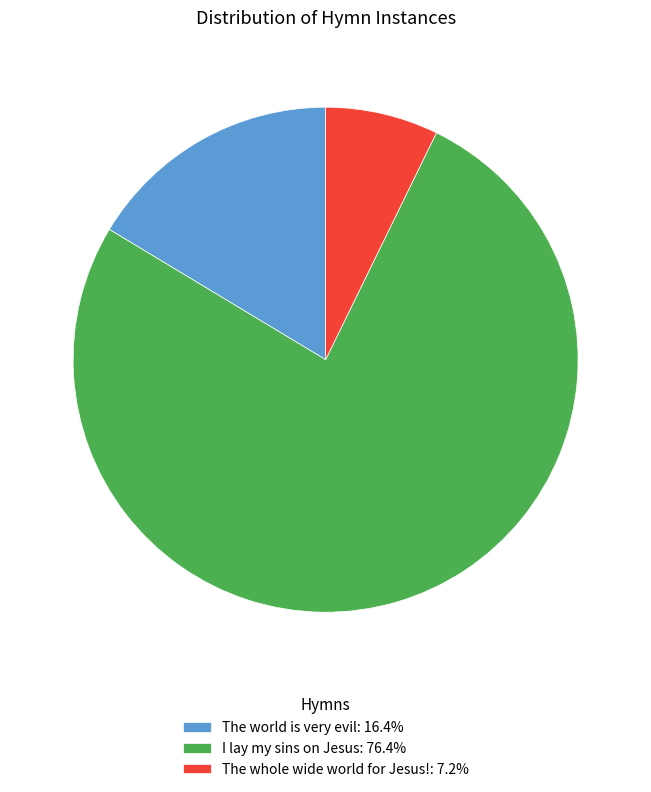

Which category accounts for the majority?

I lay my sins on Jesus